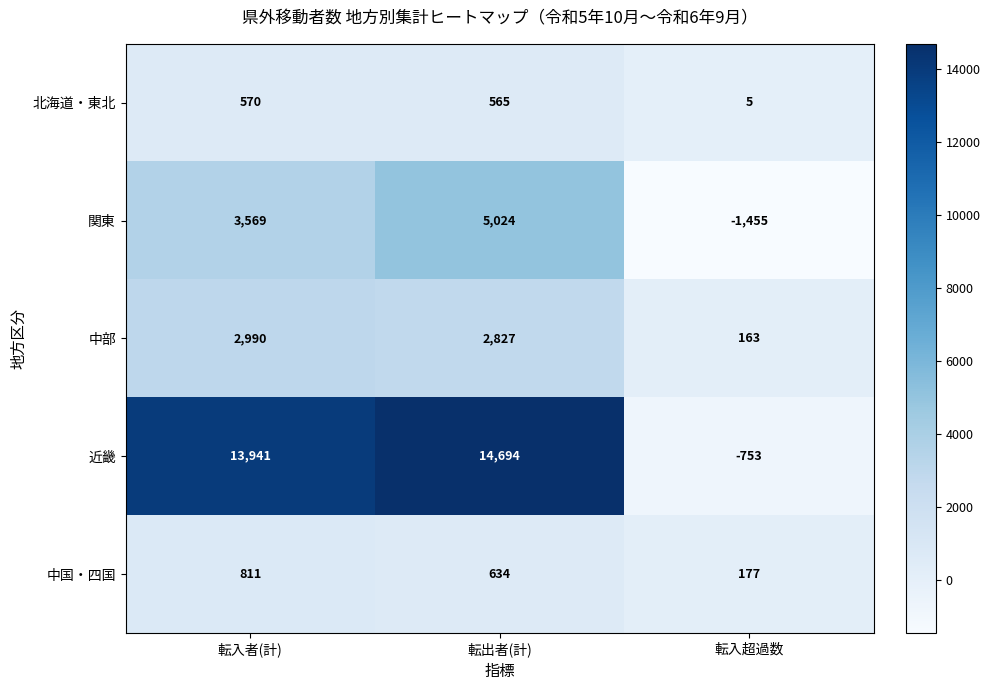

What is the sum of all 北海道・東北 values?

1140